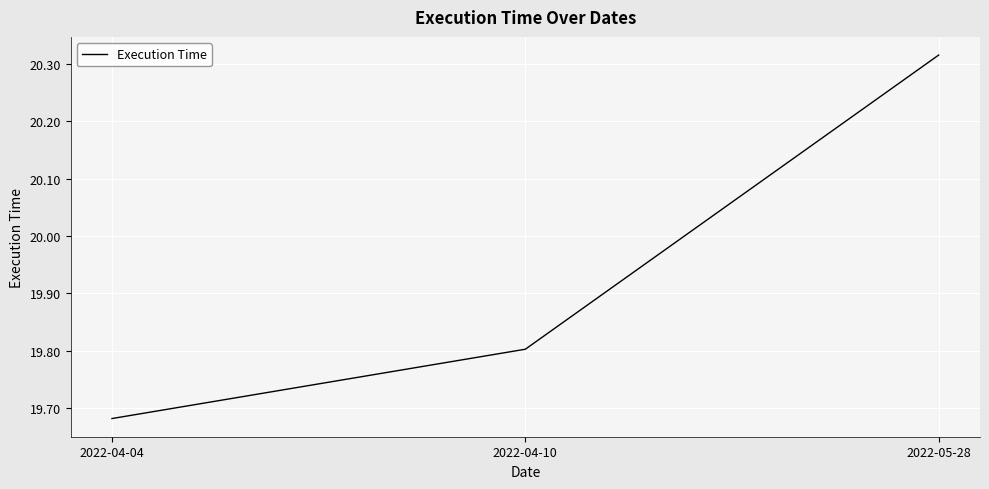

What is the difference between the values at 2022-04-04 and 2022-04-10?

0.1